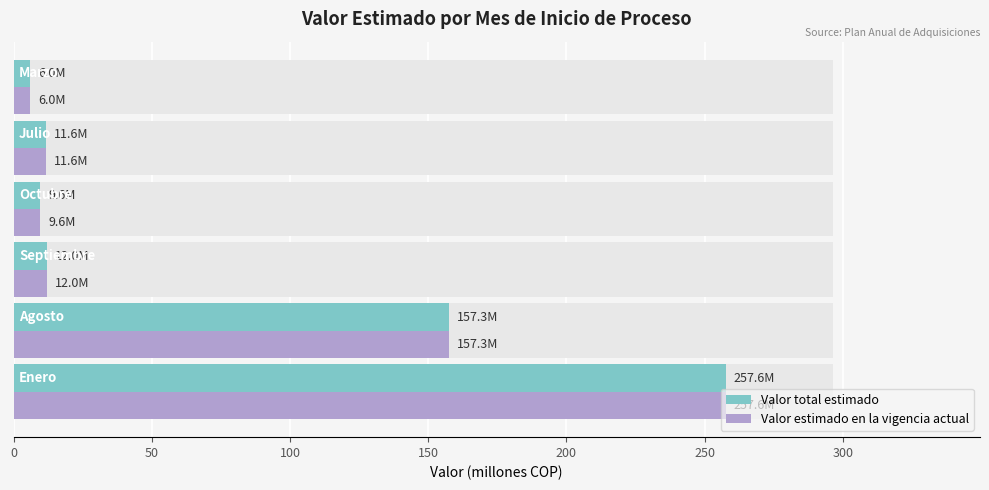

How many values in the Valor estimado en la vigencia actual series are below 12?

3